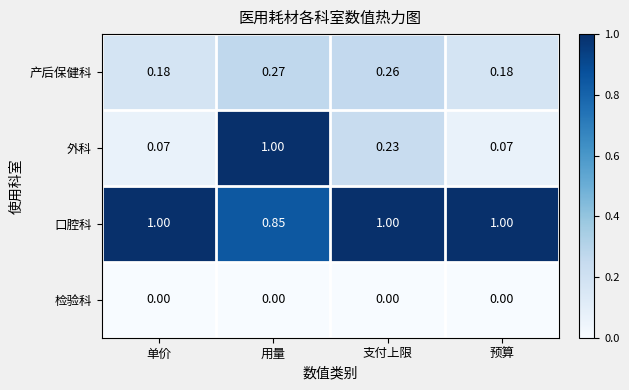

At which category is the sum across all series the highest?

用量